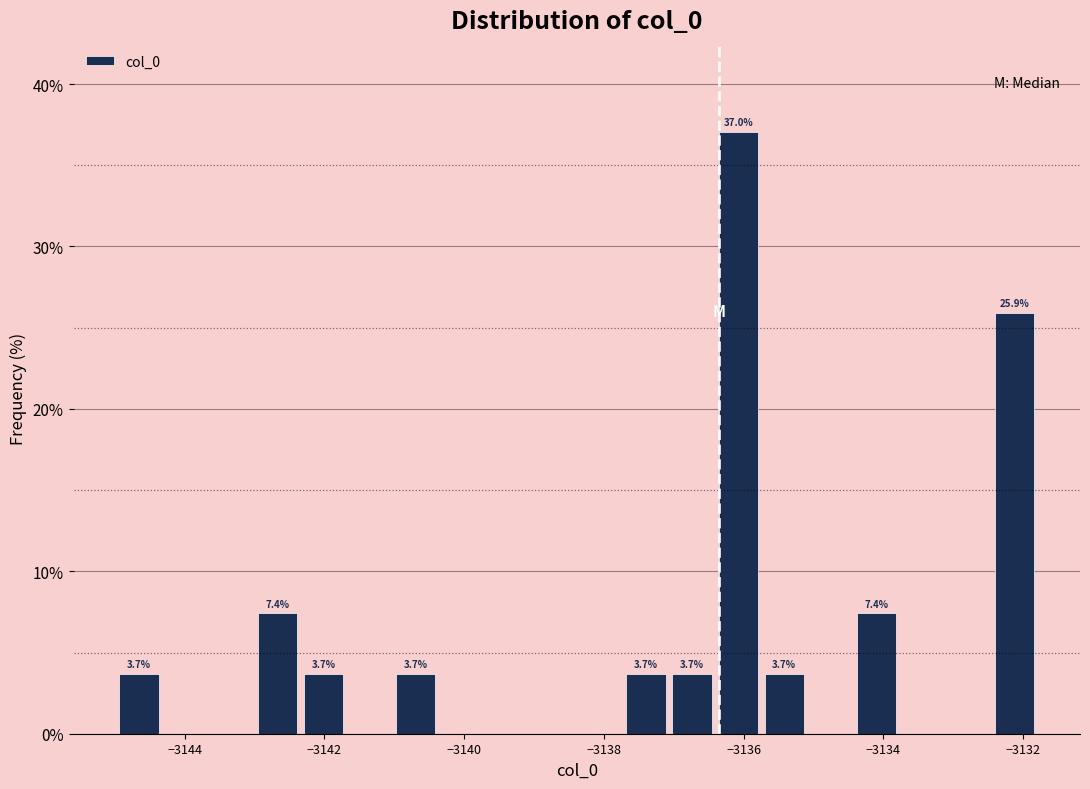

Read against the x-axis, roughly where is the centre of the tallest bar?

-3136.0